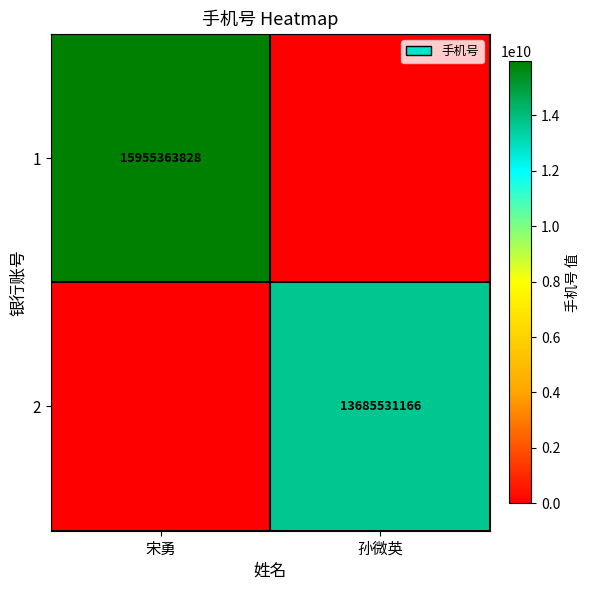

The value of 1 at 宋勇 is 21304942068. True or false?

False